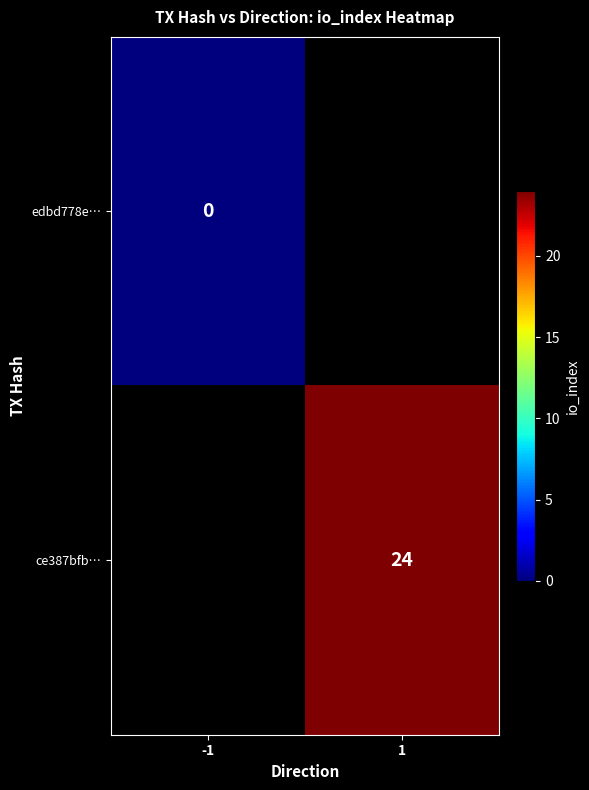

True or false: ce387bfb… has a value of 40 at 1.

False